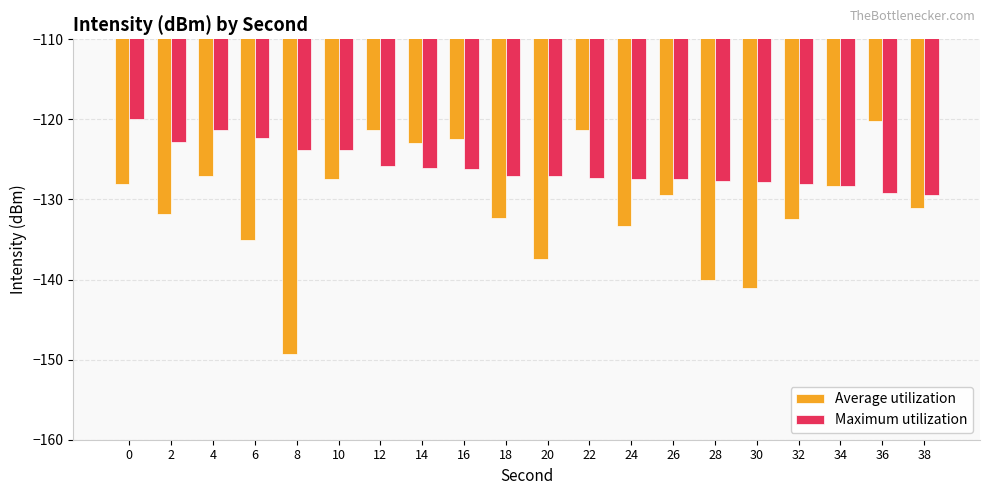

Between 24 and 28, which series saw the biggest shift?

Average utilization